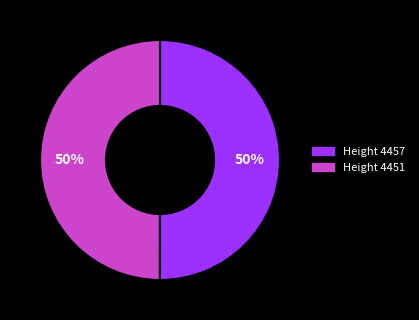

What is the ratio of the value at Height 4451 to the value at Height 4457?

1.0